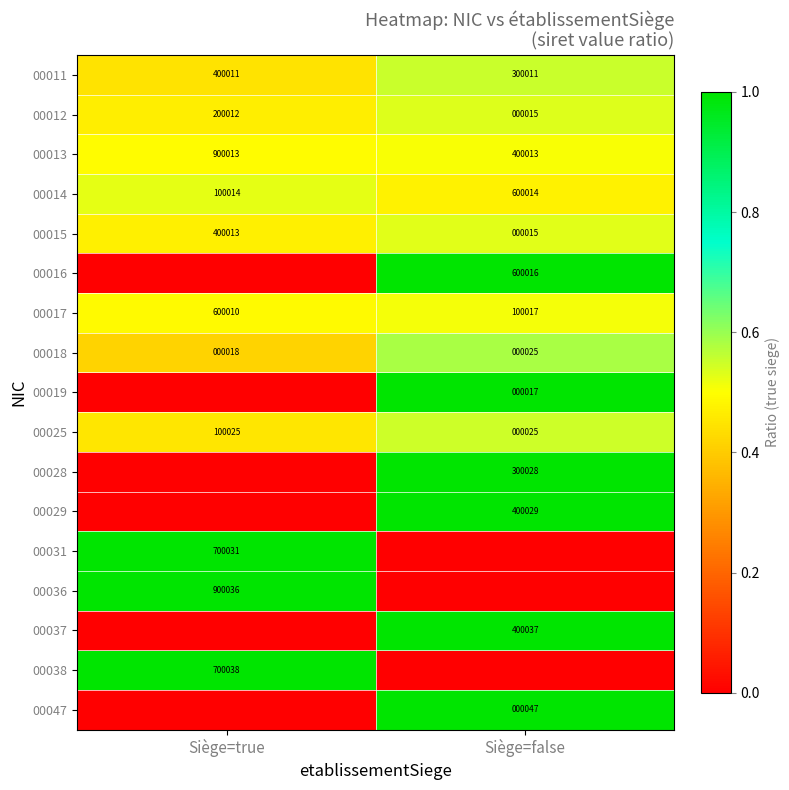

What is the average value of the 00017 series?

350014